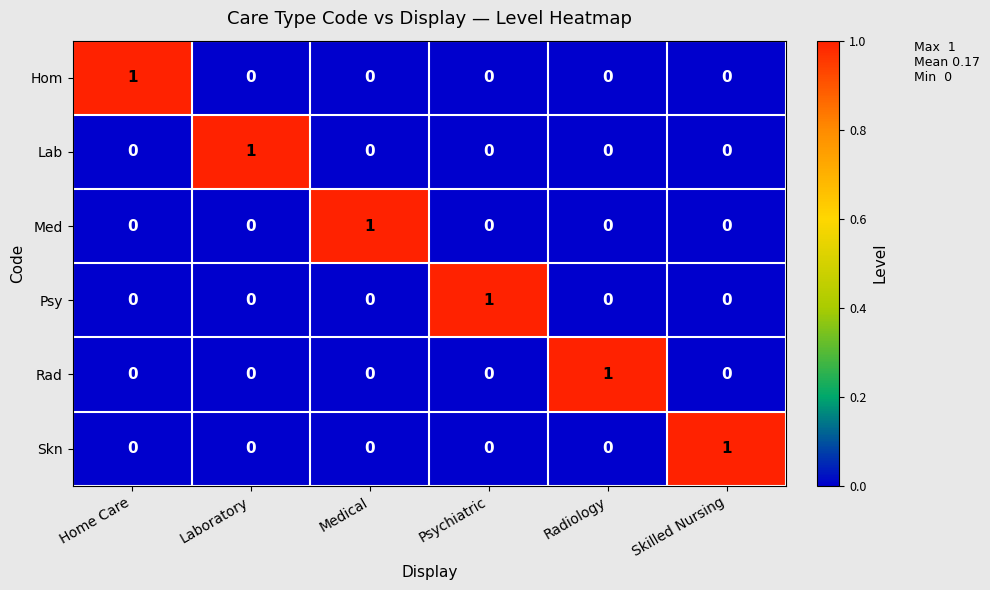

How many categories are shown in the chart?

6